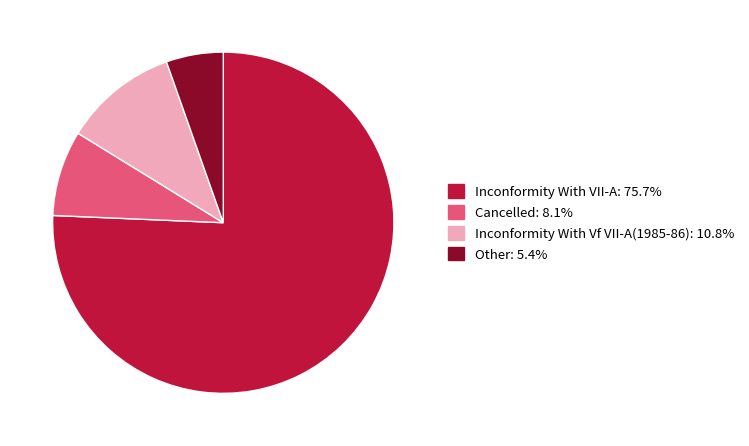

Which category has the biggest portion of the pie?

Inconformity With VII-A